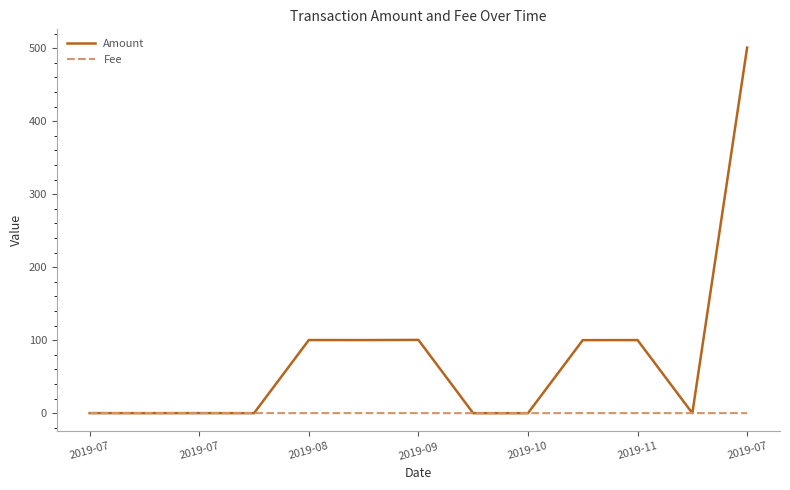

What is the maximum value for Amount?

500.7